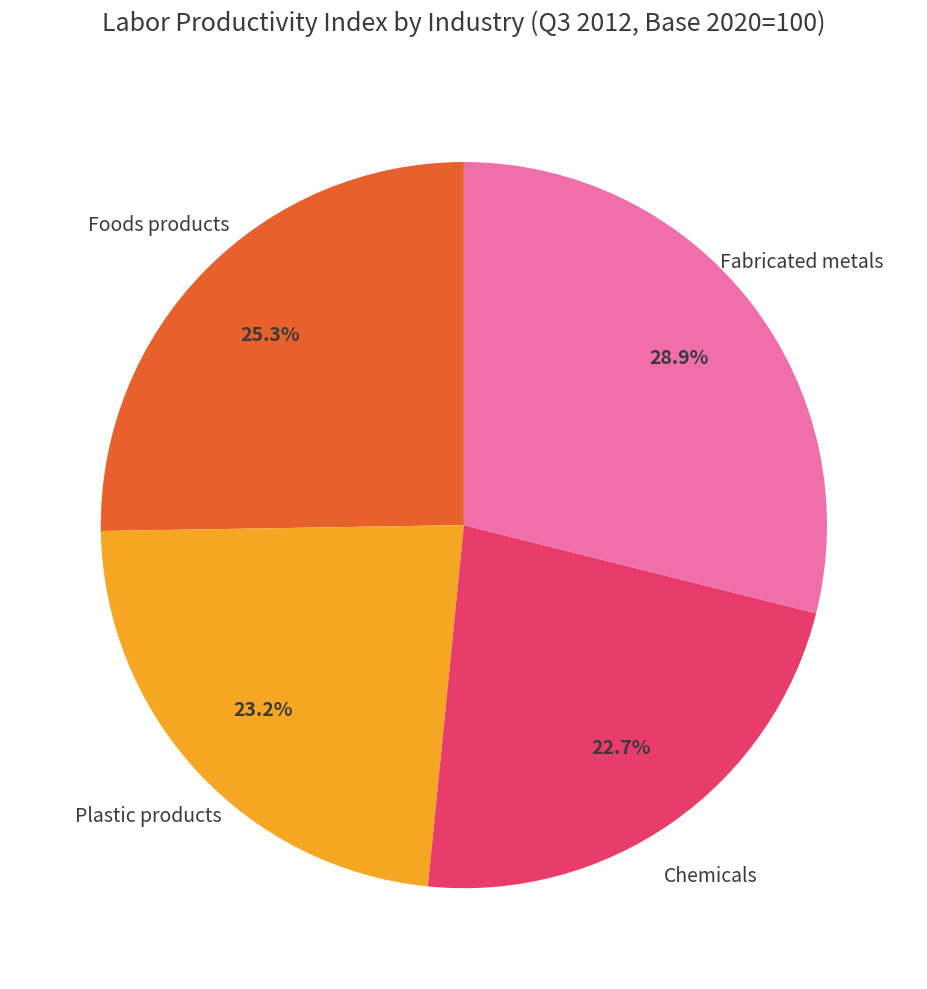

Is there a majority slice in this chart?

No